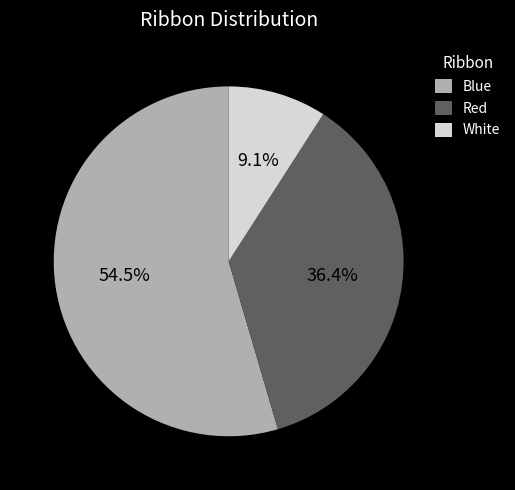

Is there any slice that represents more than half of the pie?

Yes